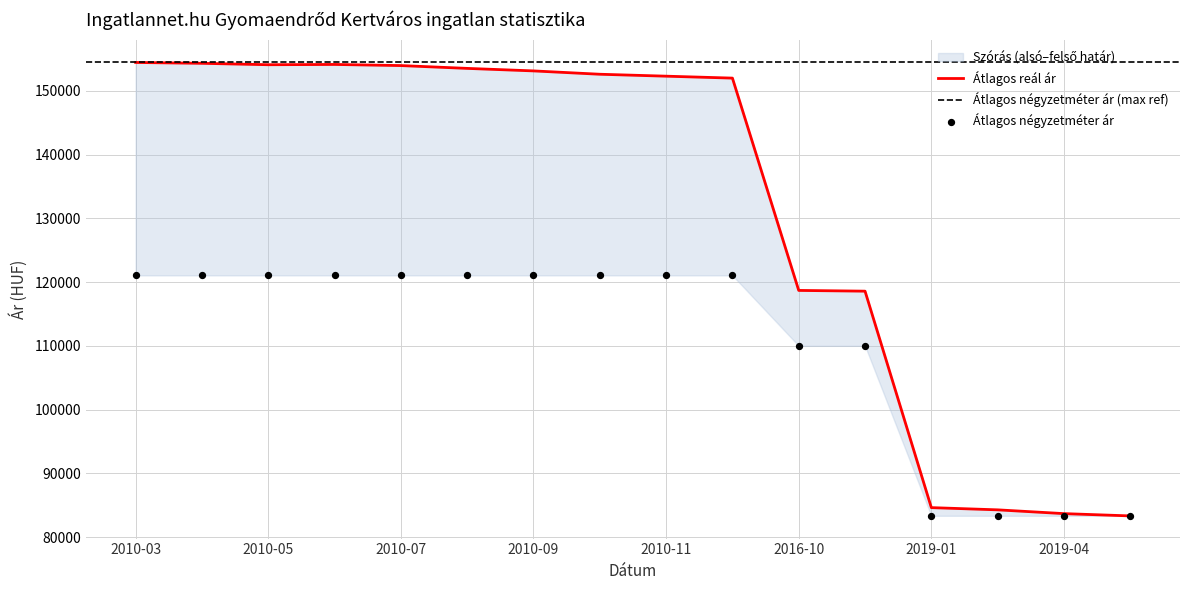

What is the total value across all series at 2019-01?

167947